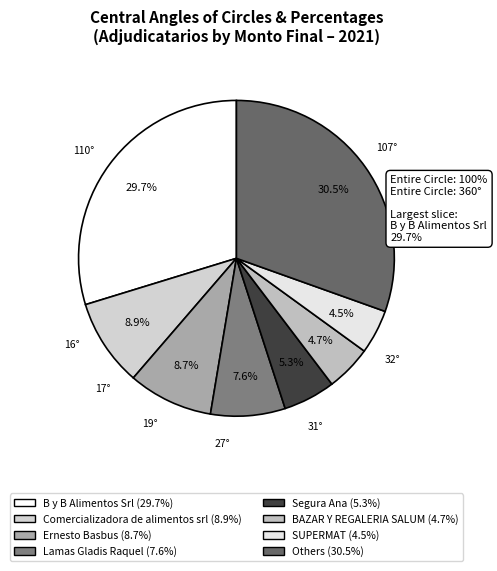

How many slices are in this pie chart?

8